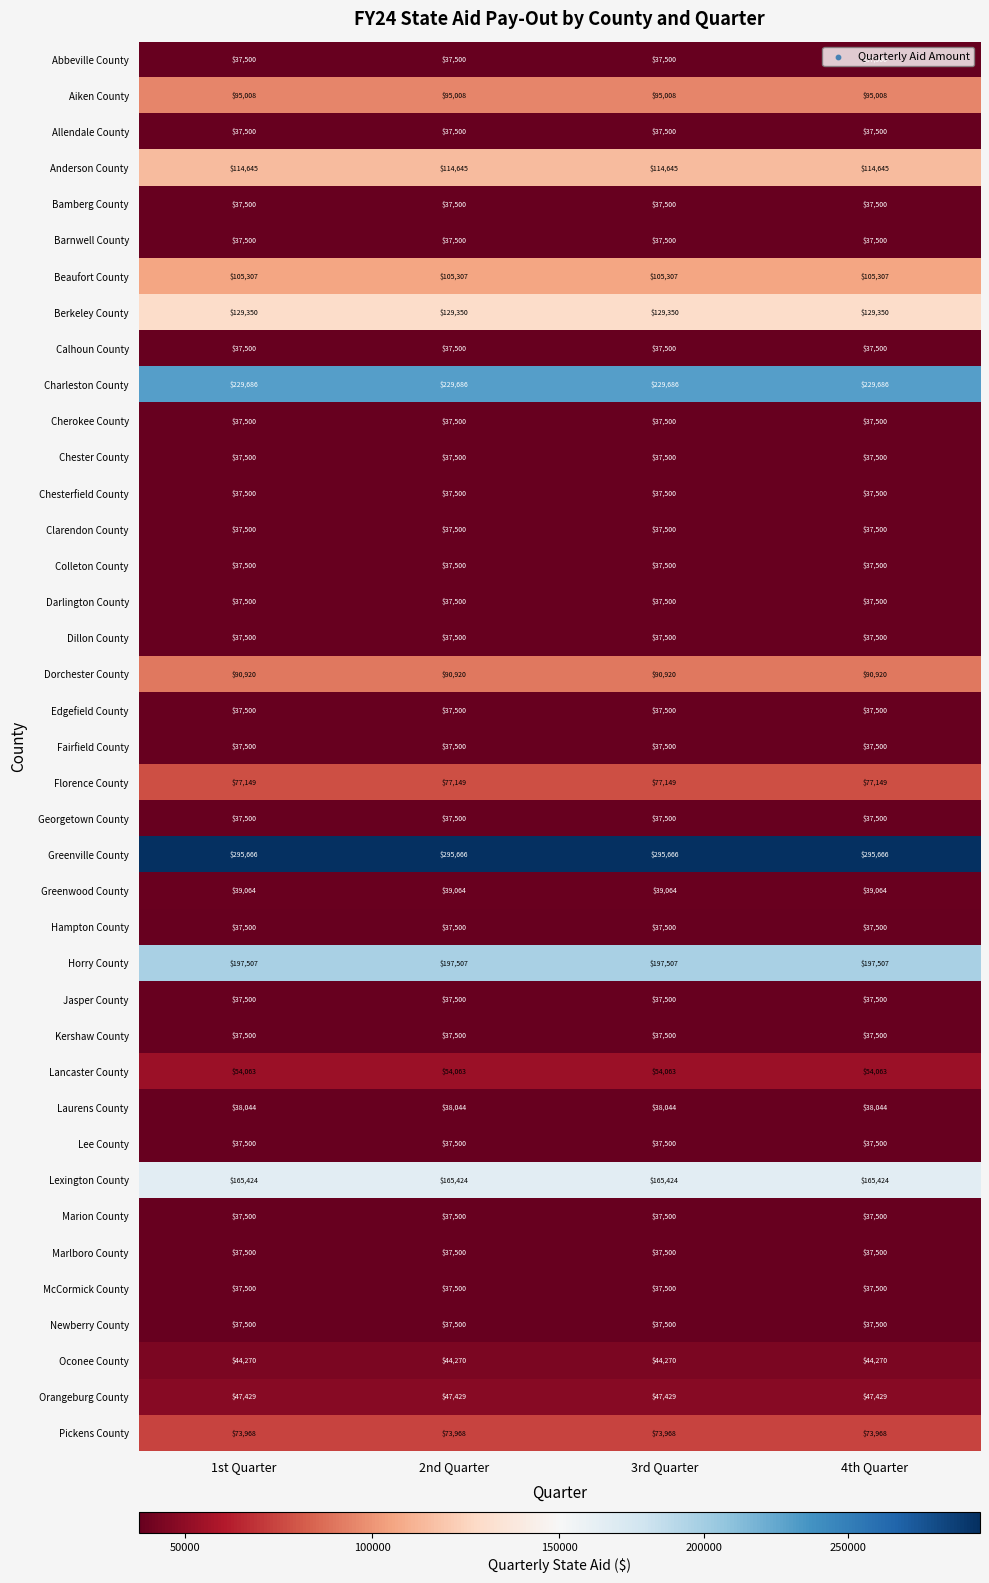

Read the McCormick County value at 3rd Quarter.

37500